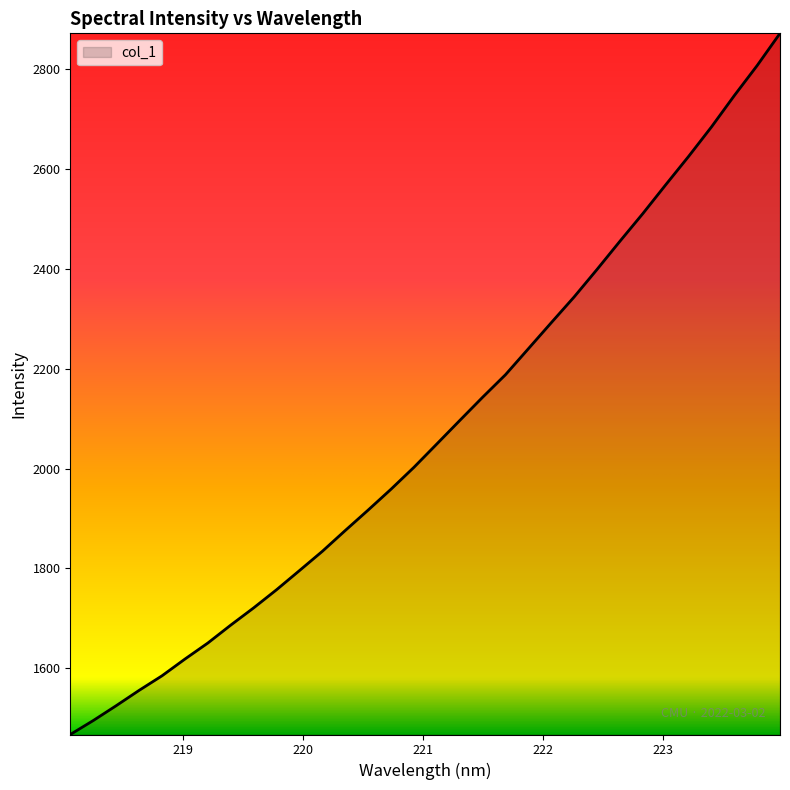

Count the number of values greater than 2049.

16